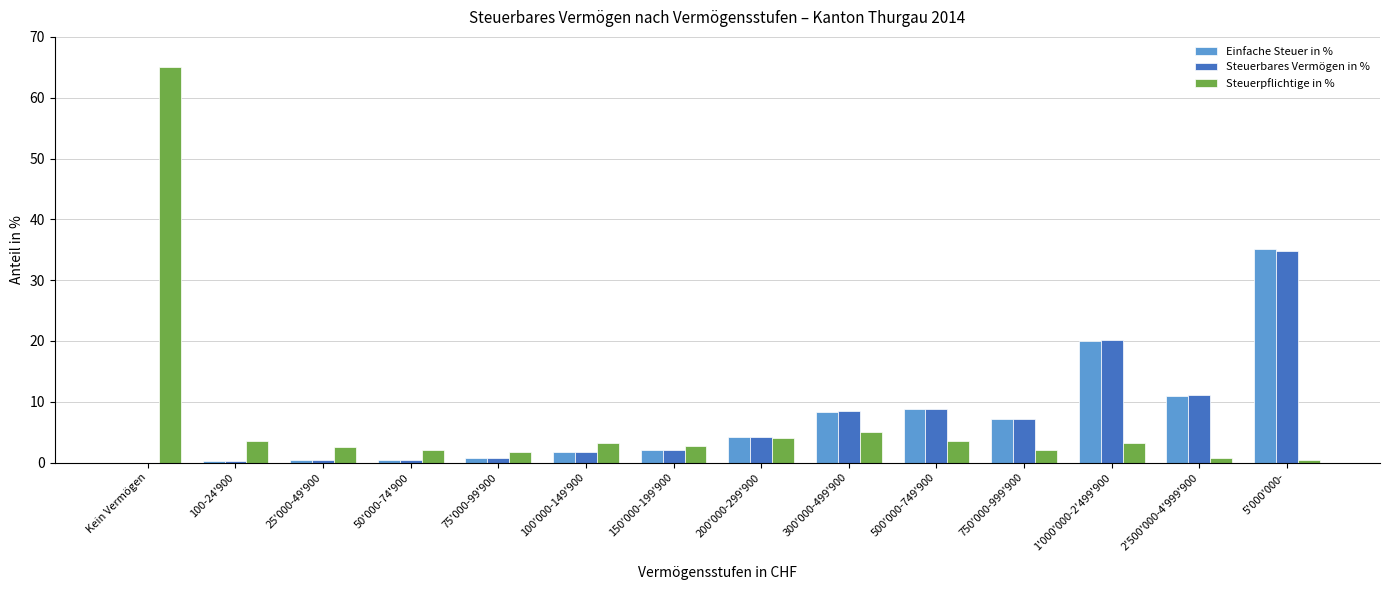

Is it true that Einfache Steuer in % equals 0.4 at 25'000-49'900?

True